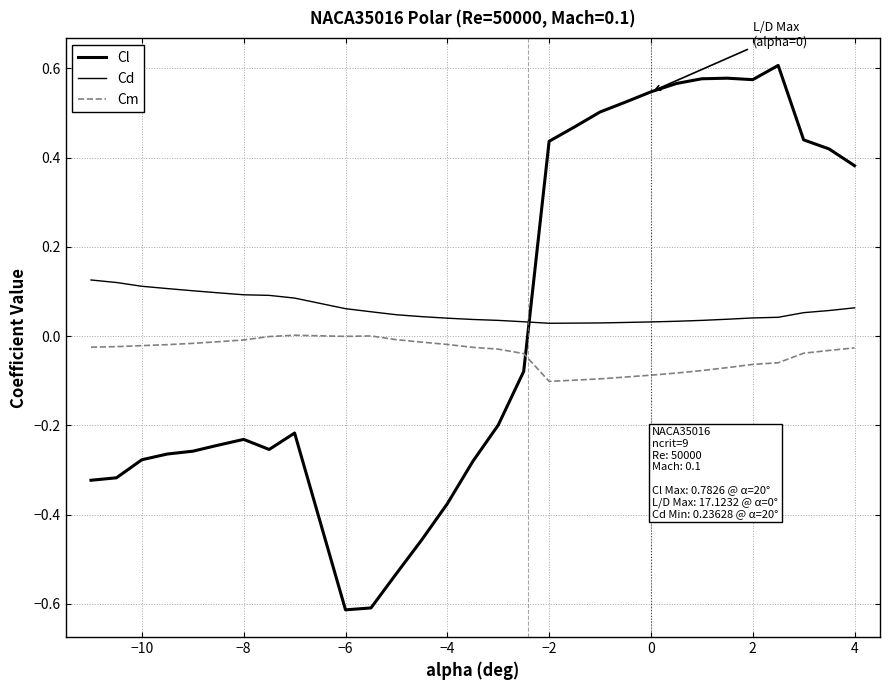

Does the chart have visible grid lines?

Yes